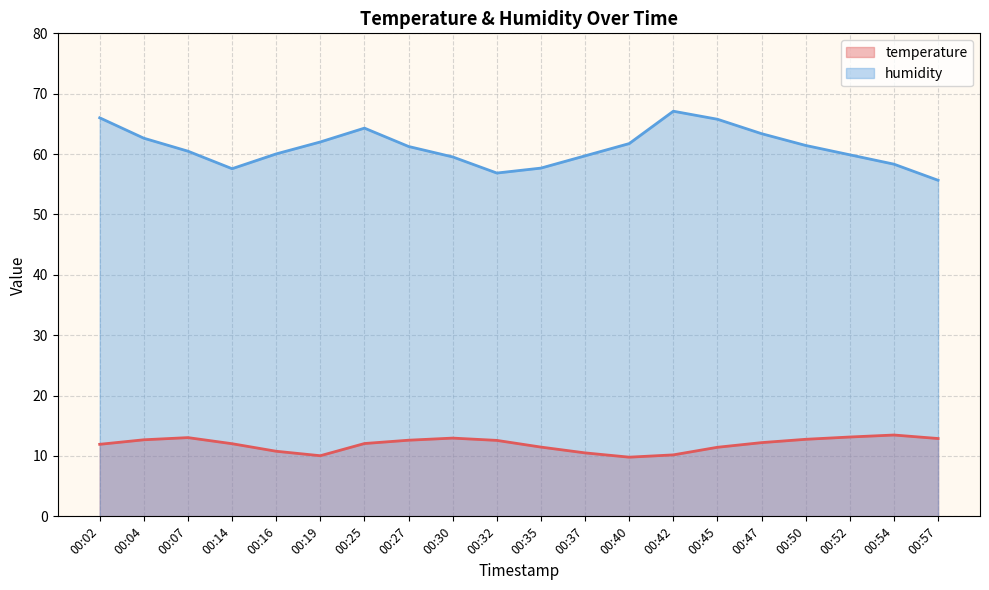

Reading right to left, list all the values displayed in this chart.

temperature: 12.9	13.5	13.1	12.8	12.2	11.4	10.2	9.8	10.5	11.5	12.6	13.0	12.6	12.1	10.0	10.8	12.0	13.0	12.7	11.9
humidity: 55.7	58.3	59.9	61.4	63.4	65.8	67.1	61.7	59.7	57.7	56.9	59.5	61.3	64.3	62.0	60.0	57.6	60.5	62.6	66.0